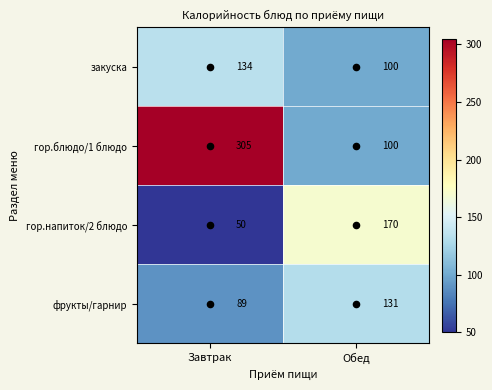

At which label is фрукты/гарнир closest to 110?

Завтрак